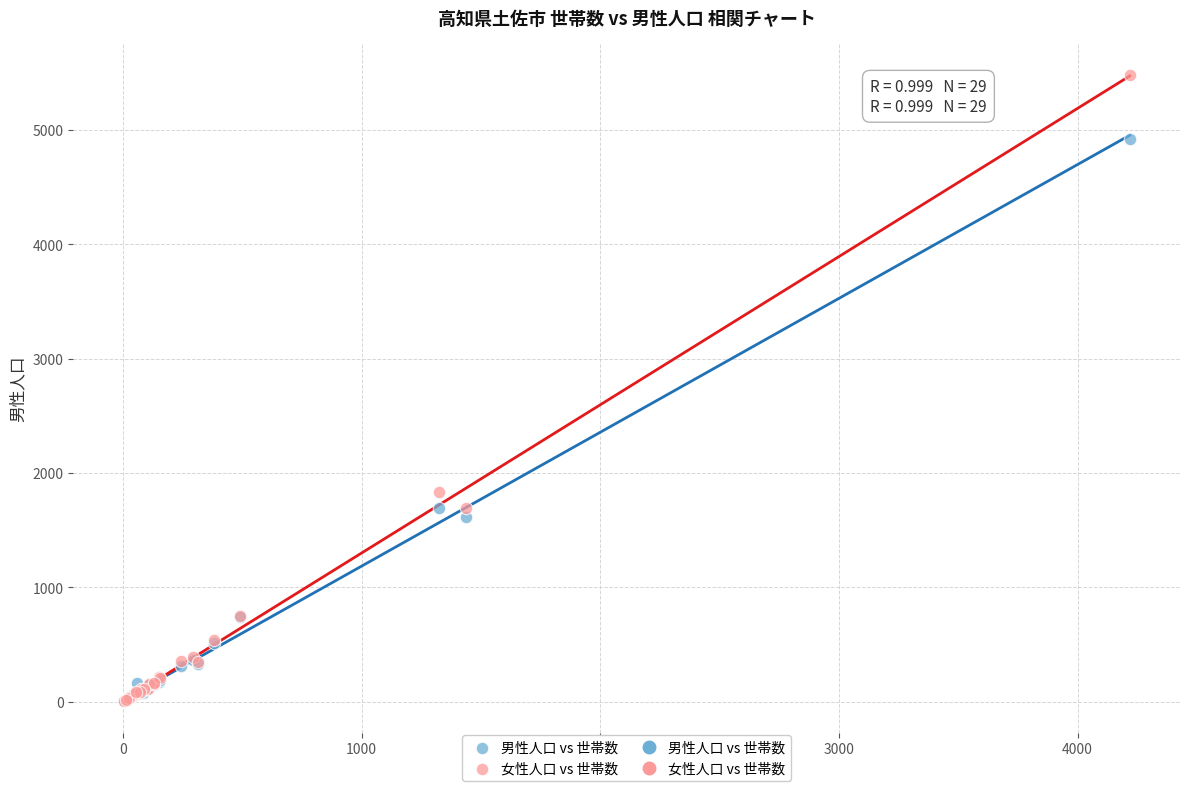

In the 女性人口 vs 世帯数 series, what Y value is closest to 2741?

1830